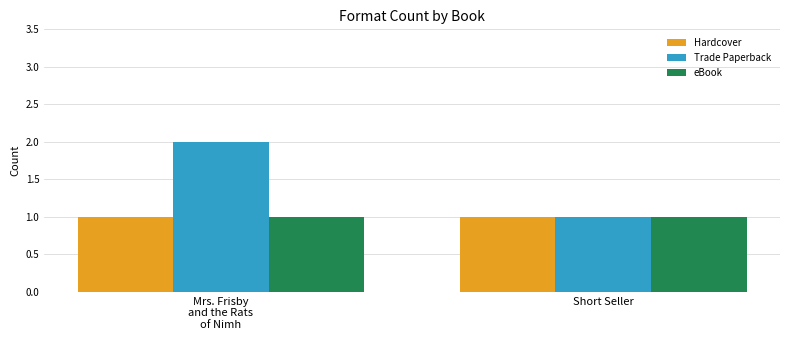

Between Mrs. Frisby
and the Rats
of Nimh and Short Seller, which series saw the biggest shift?

Trade Paperback